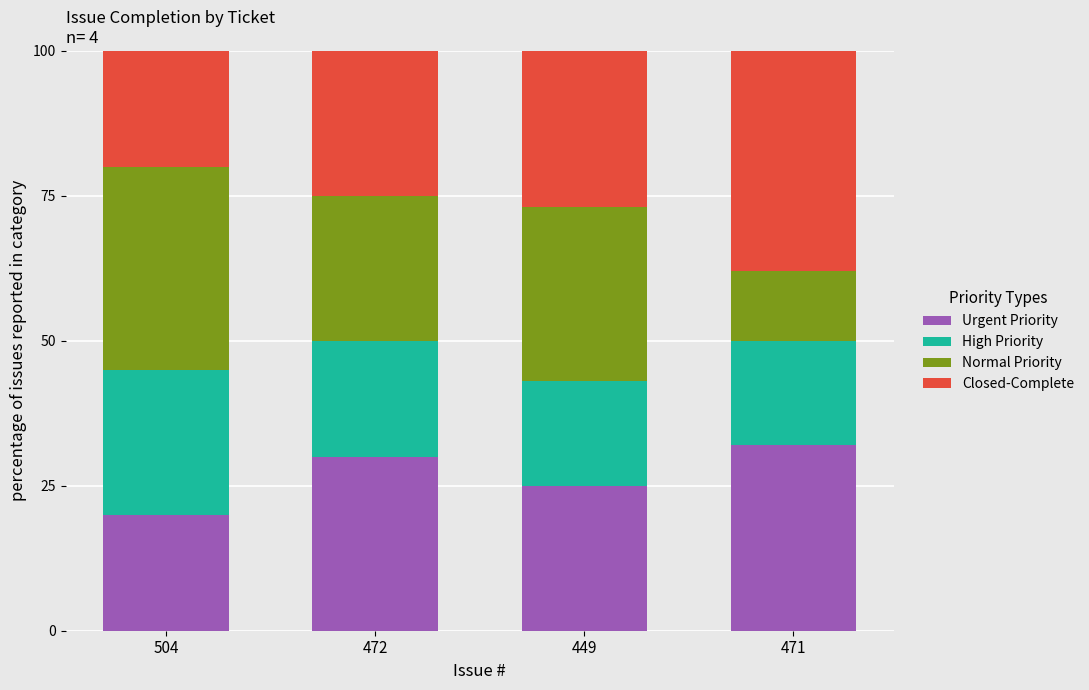

What is the total value across all series at 471?

100